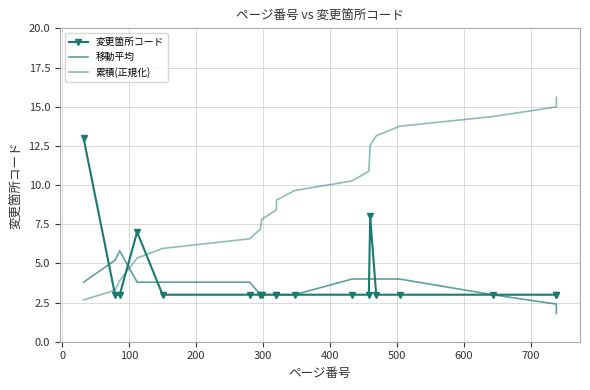

How many lines are shown in the chart?

3